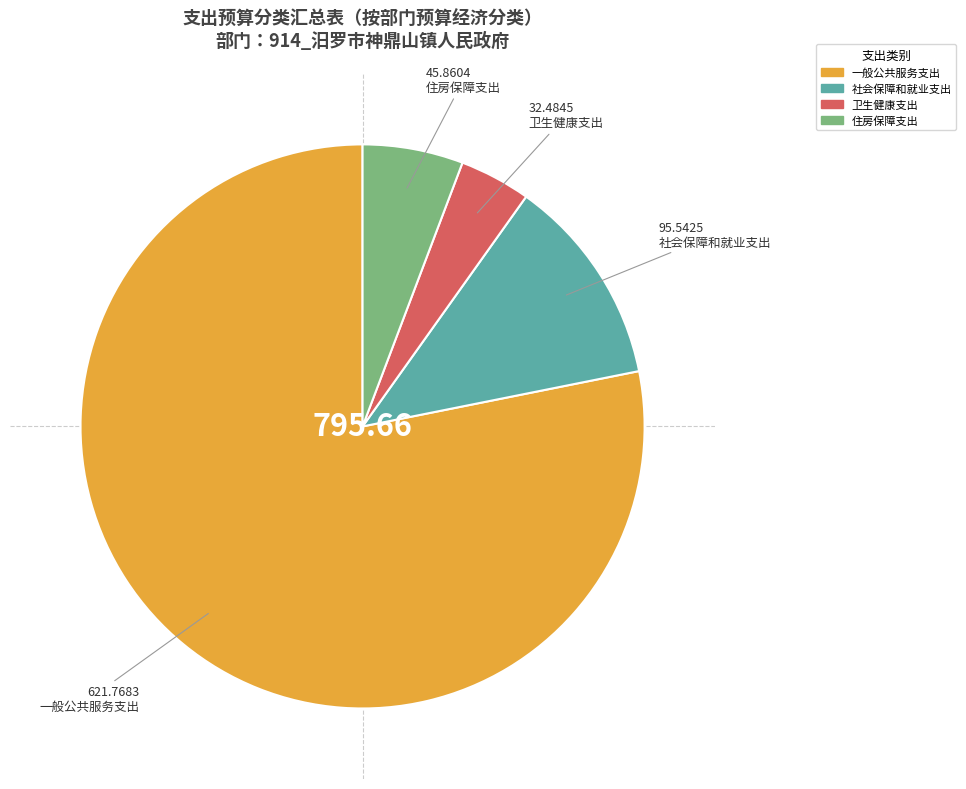

Is the sum of 社会保障和就业支出 and 住房保障支出 greater than half?

No